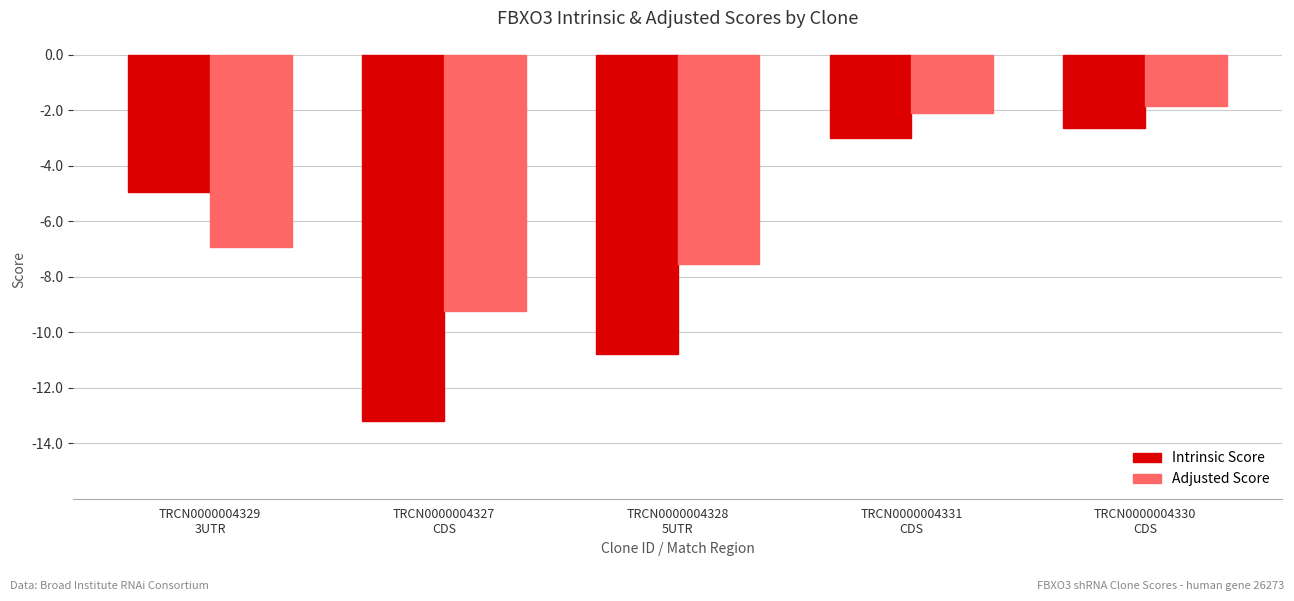

What is the difference between the maximum and minimum values in the Adjusted Score series?

7.4